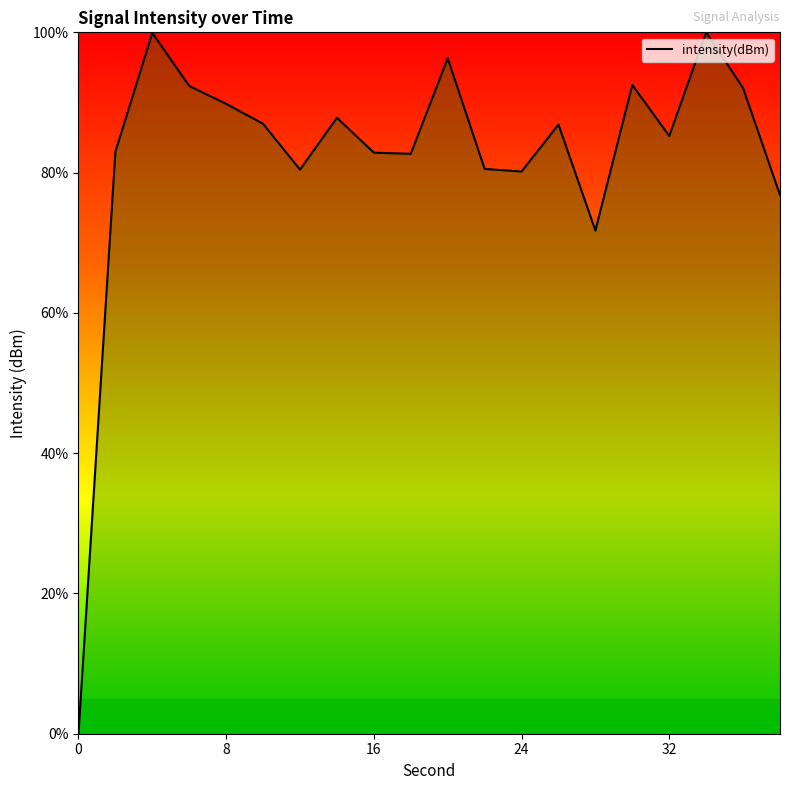

Does the chart display data point markers on the line(s)?

No